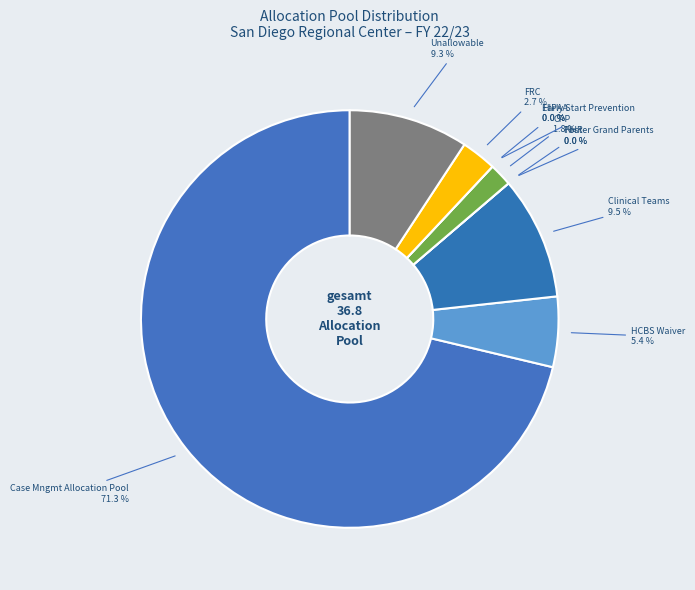

What is the smallest slice in the pie chart?

CPP